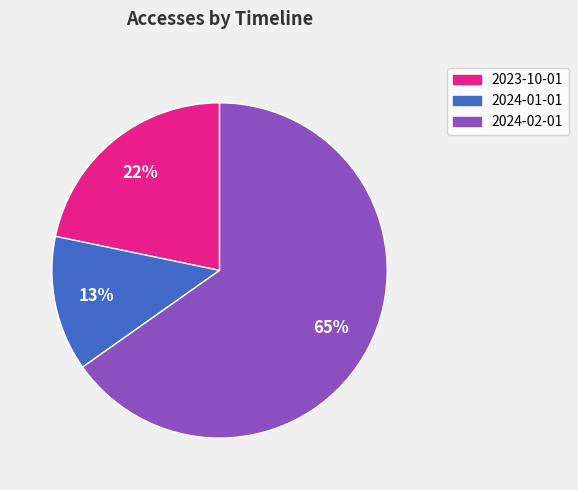

How many slices are in this pie chart?

3